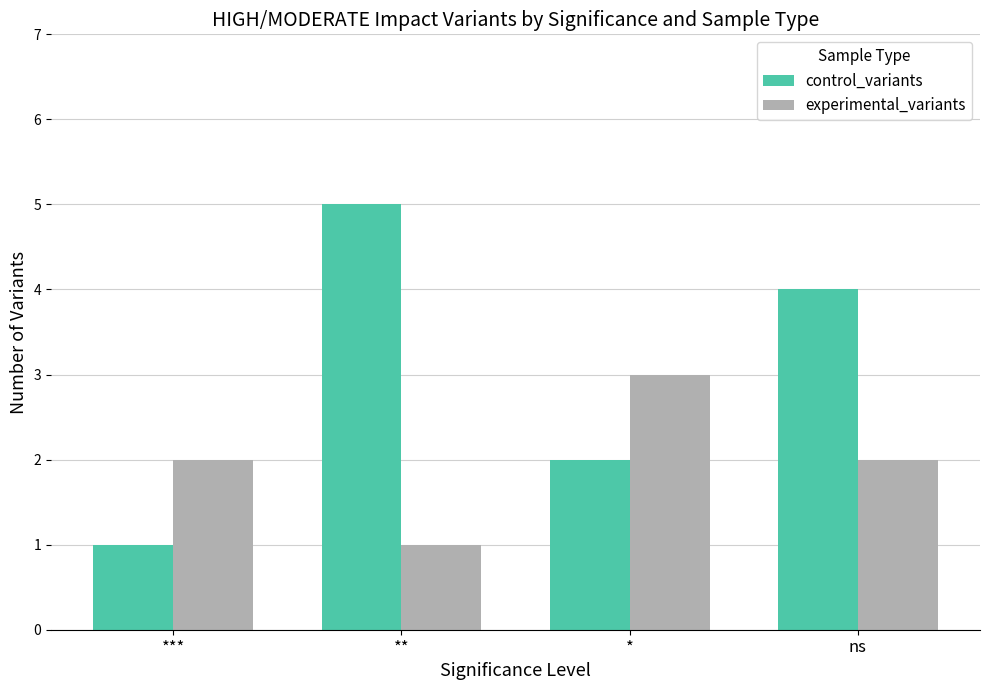

How many distinct data groups are displayed?

2